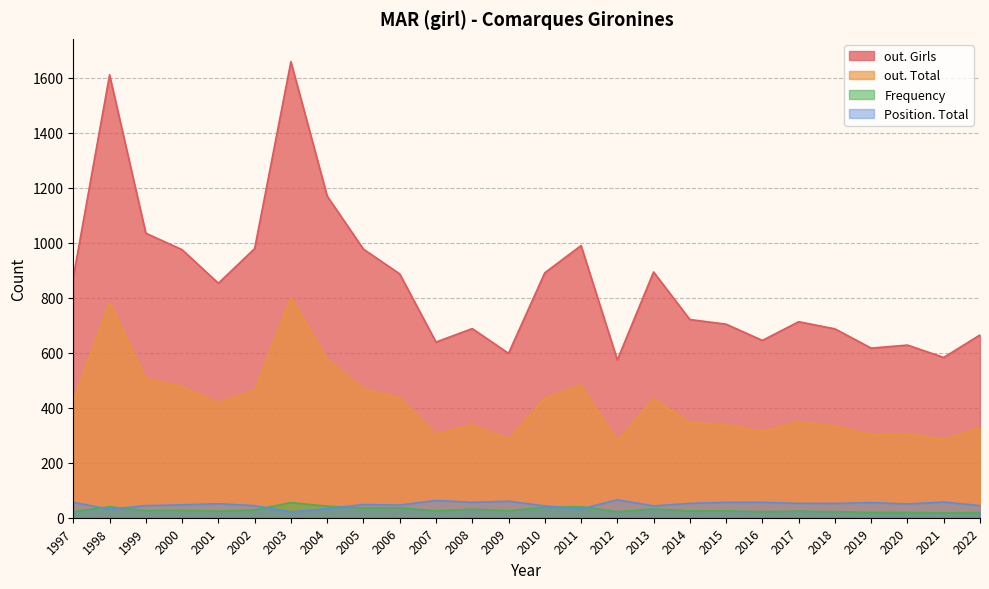

Reading left to right, extract all data points from this chart.

out. Girls: 875	1611	1035	975	853	979	1659	1170	977	887	639	688	598	891	990	574	894	721	704	645	713	687	617	628	583	665
out. Total: 426	782	506	477	418	463	801	575	468	436	304	338	285	435	482	278	433	346	338	314	349	333	302	305	285	327
Frequency: 22	40	26	27	24	28	55	42	35	36	25	31	25	38	40	22	32	25	25	22	24	22	19	19	17	19
Position. Total: 56	31	44	47	51	44	21	33	48	46	63	56	60	43	32	65	43	52	56	56	52	52	55	50	57	44